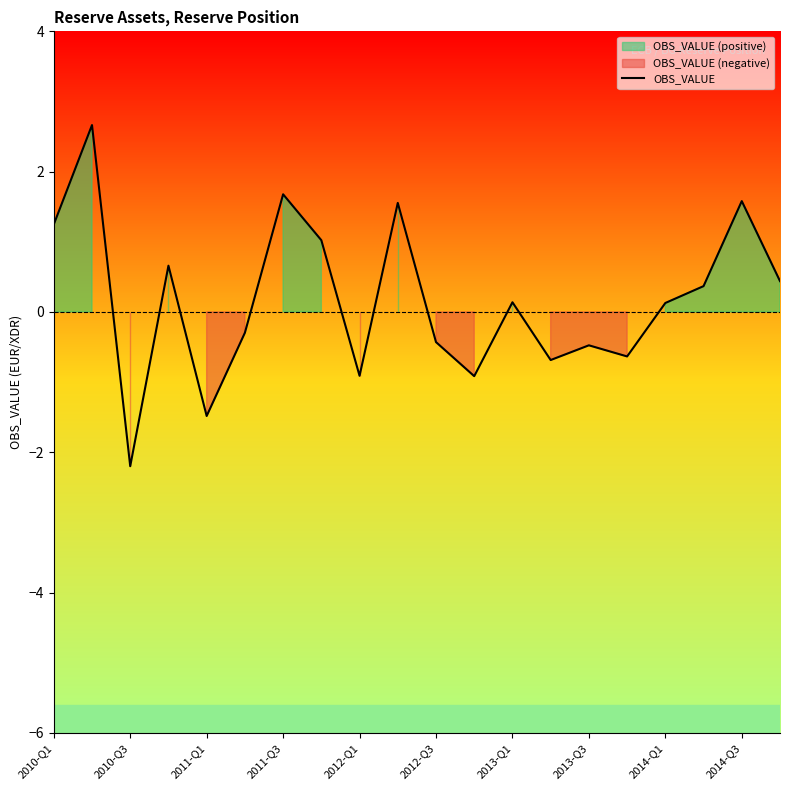

What is the minimum value for OBS_VALUE?

-2.2